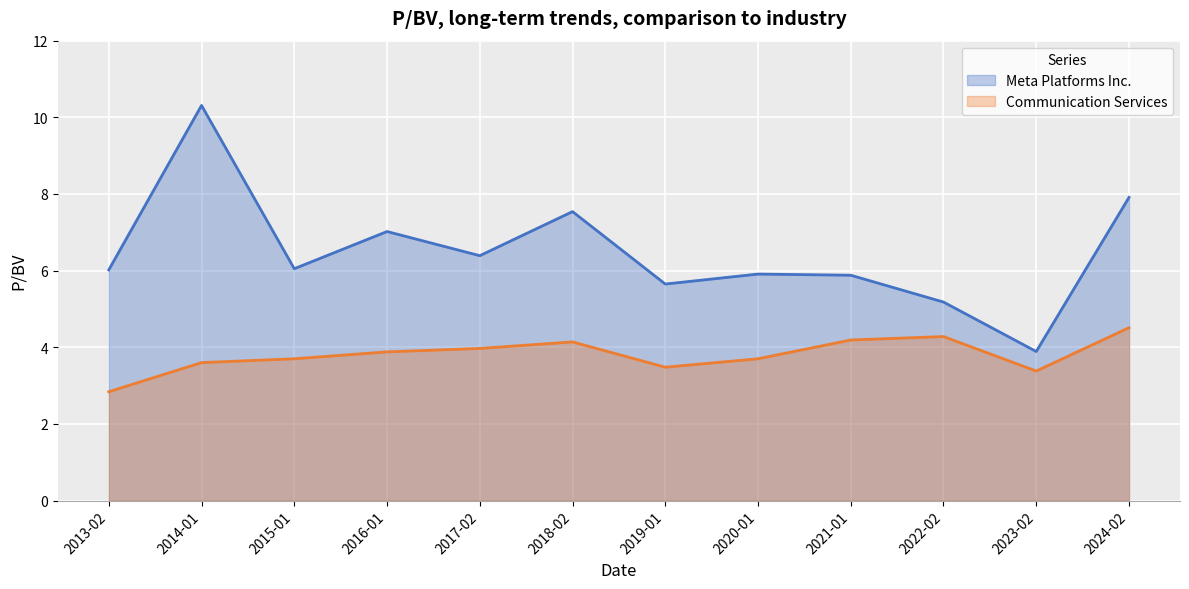

What is the difference between the highest and lowest values at 2013-02?

3.2